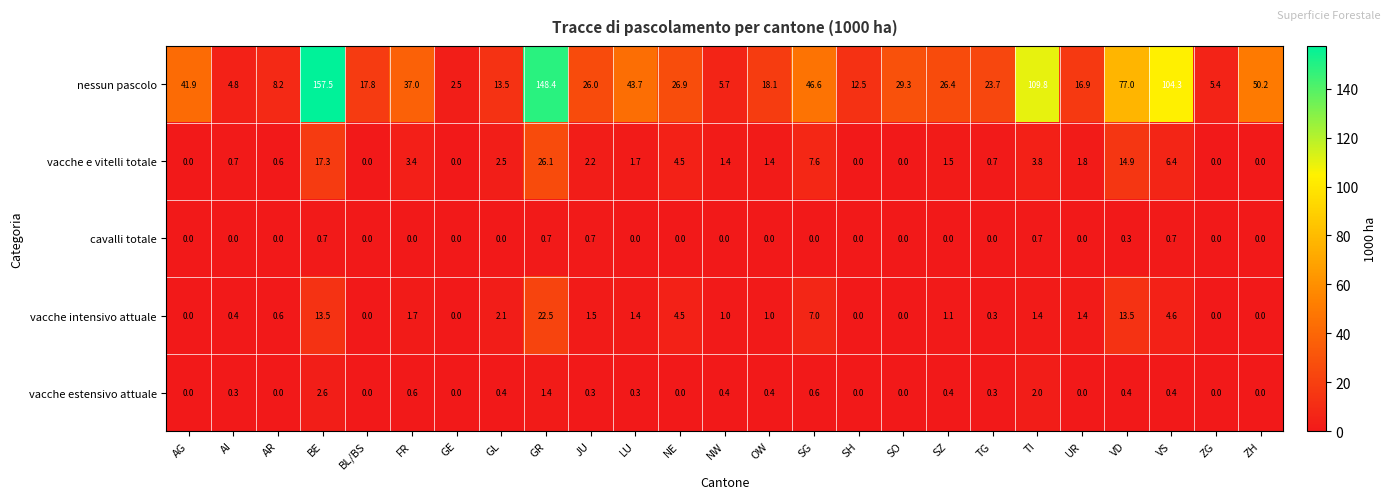

At LU, list the series in order from largest to smallest.

nessun pascolo, vacche e vitelli totale, vacche intensivo attuale, vacche estensivo attuale, cavalli totale